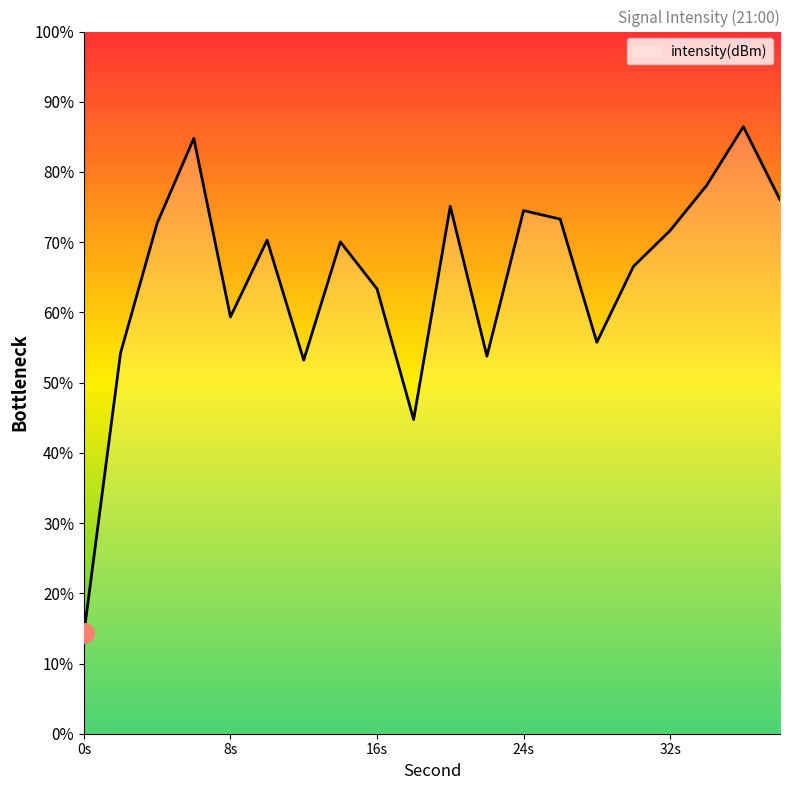

List the labels in order of value, smallest first.

0, 18, 12, 22, 2, 28, 8, 16, 30, 14, 10, 32, 4, 26, 24, 20, 38, 34, 6, 36